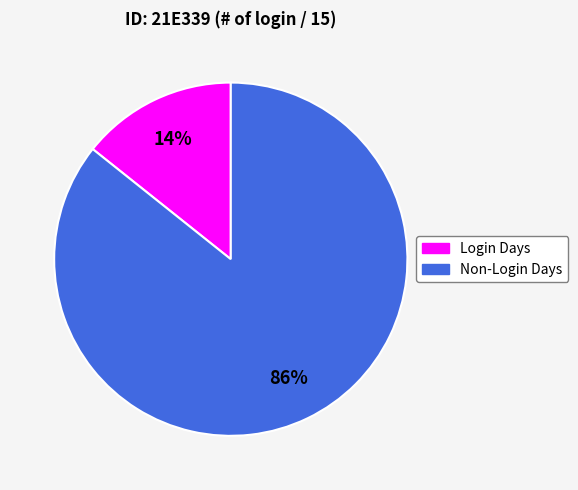

How many slices are in this pie chart?

2